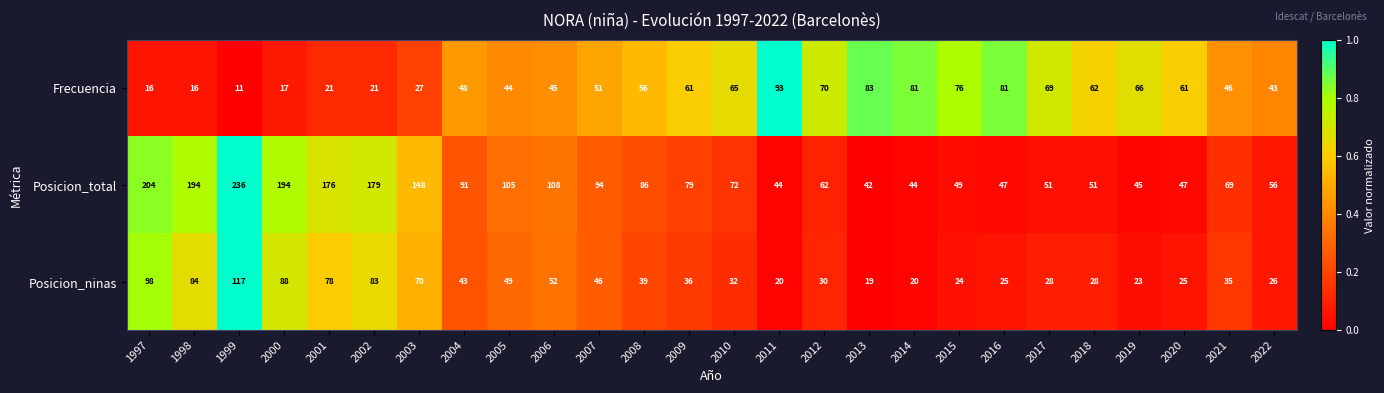

At 2006, list the series in order from largest to smallest.

Posicion_total, Posicion_ninas, Frecuencia